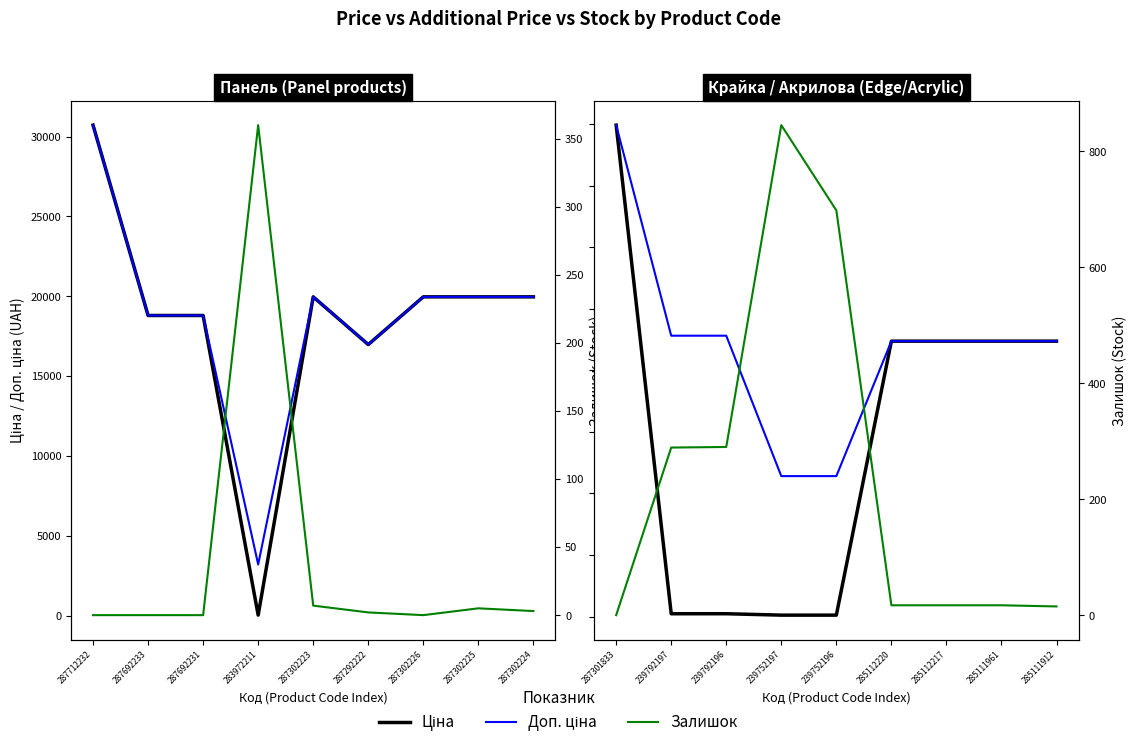

True or false: Ціна and Доп. ціна intersect in this chart.

False